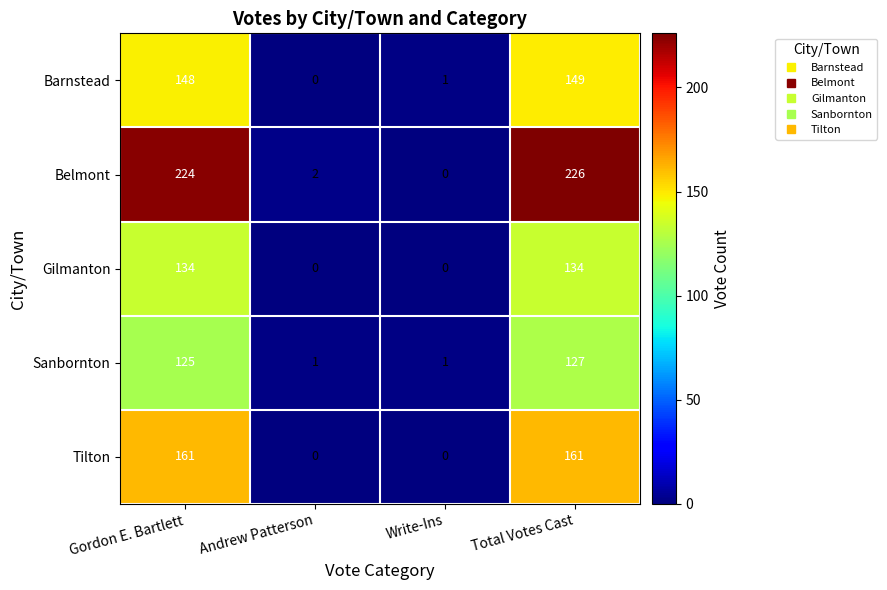

How many series are shown in this chart?

5